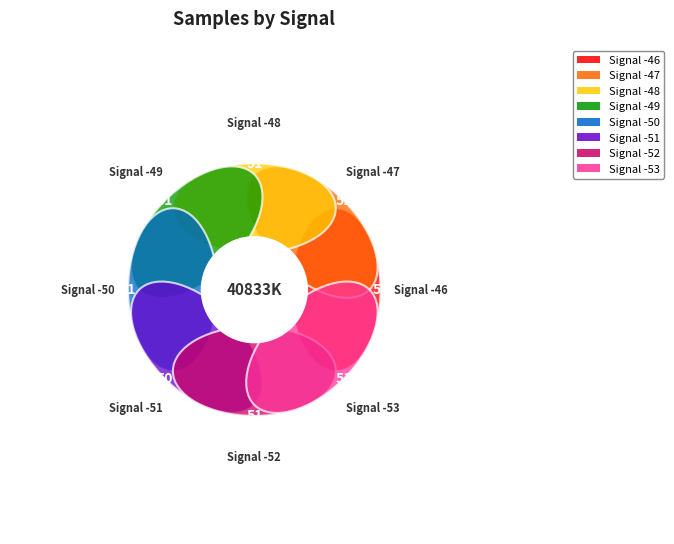

Is it true that -48 is 10% of the pie?

True